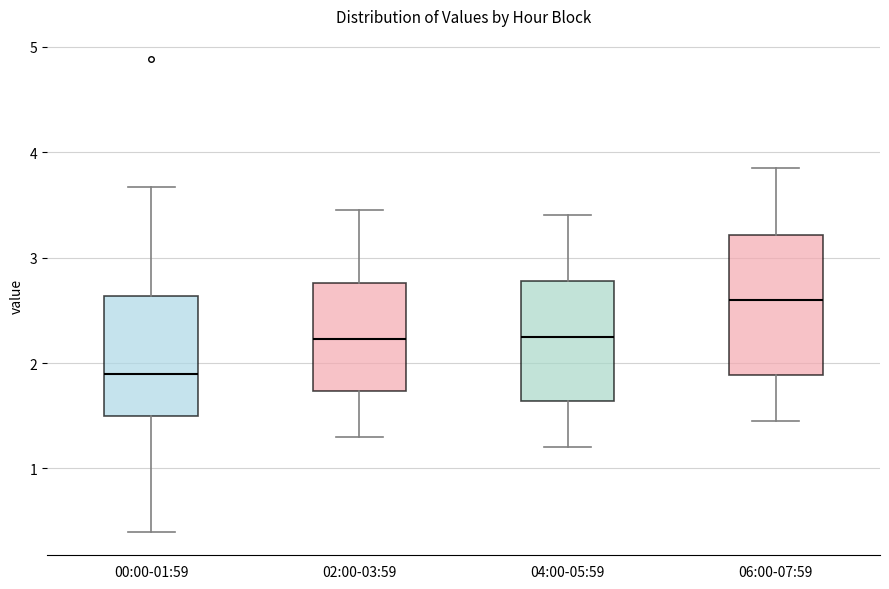

Comparing the boxes themselves (not the whiskers), which one is the tallest?

06:00-07:59